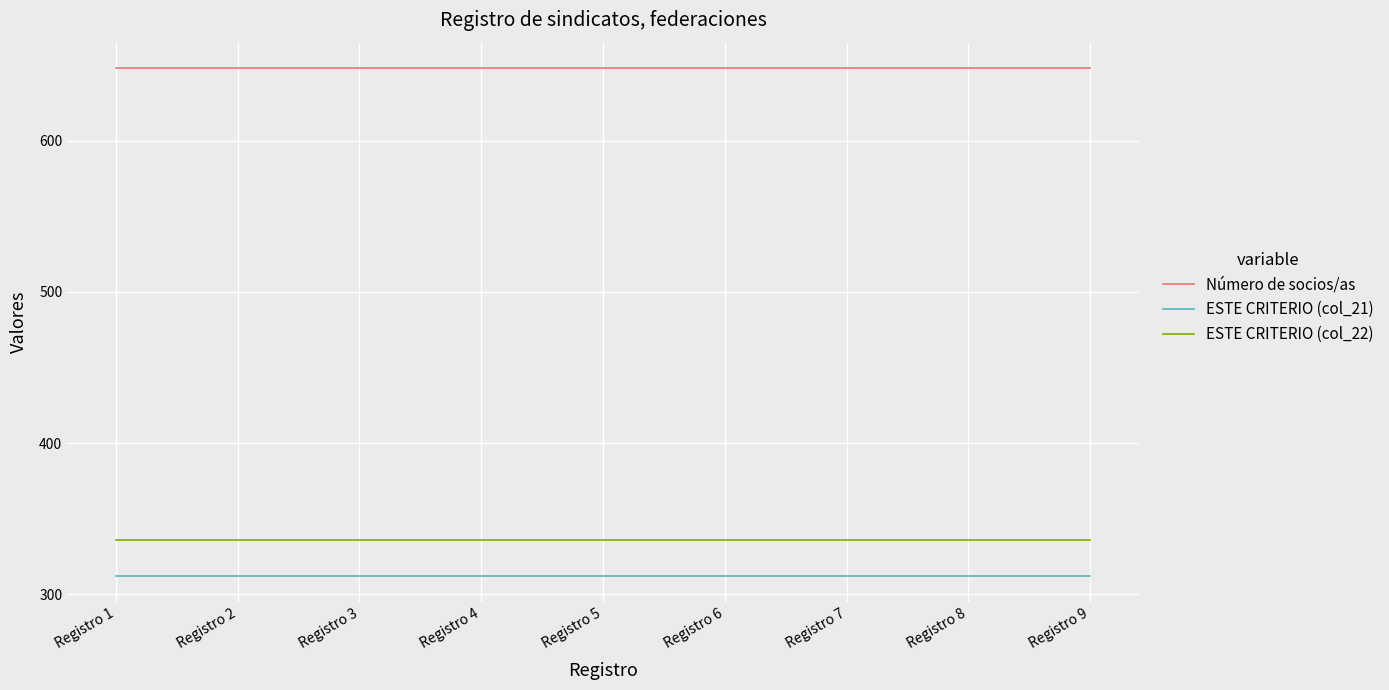

How many lines are shown in the chart?

3